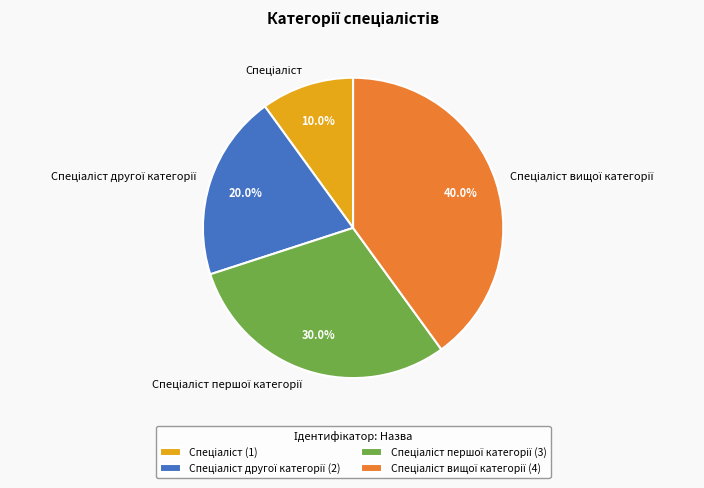

Is there a majority slice in this chart?

No